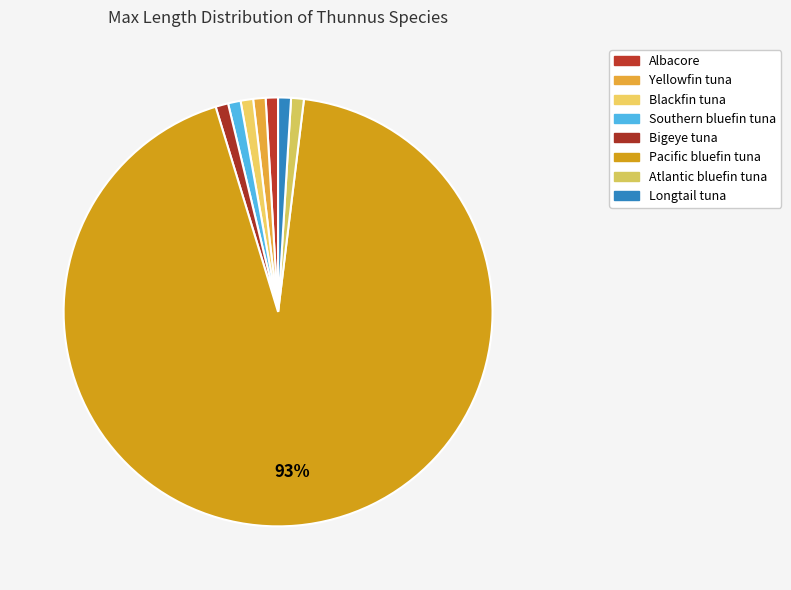

How many slices are in this pie chart?

8